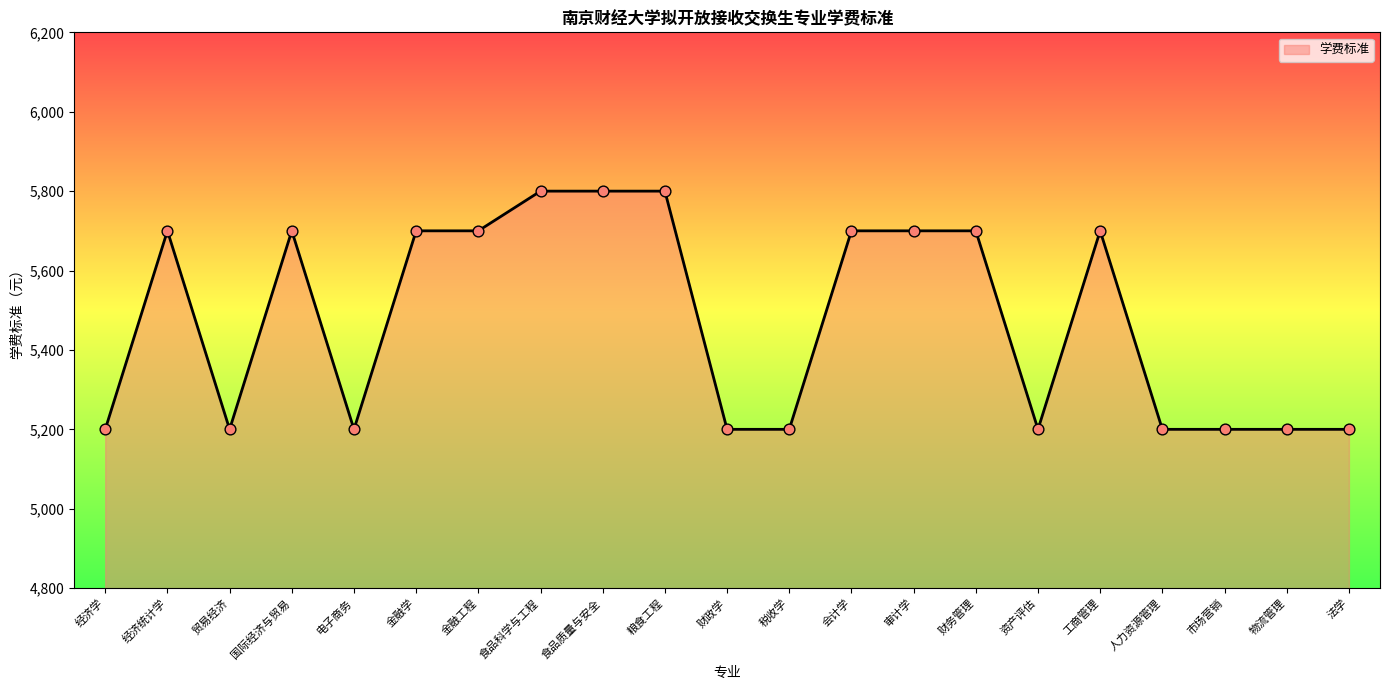

What is the ratio of the value at 物流管理 to the value at 金融工程?

0.9